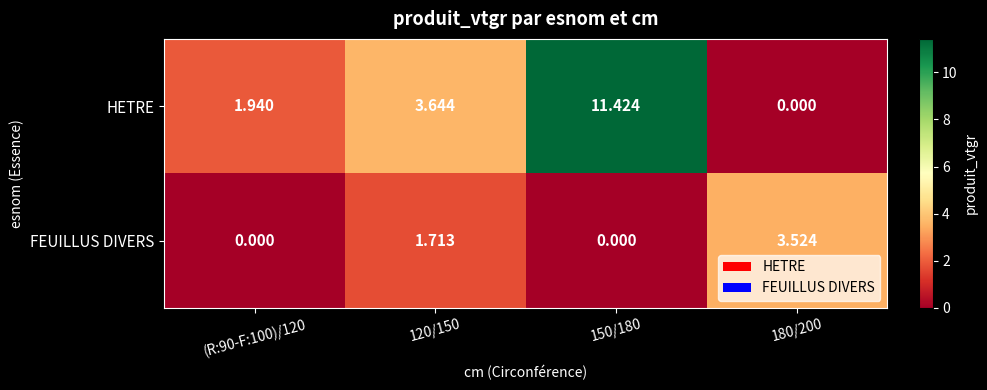

At how many categories does at least one series exceed 4?

1